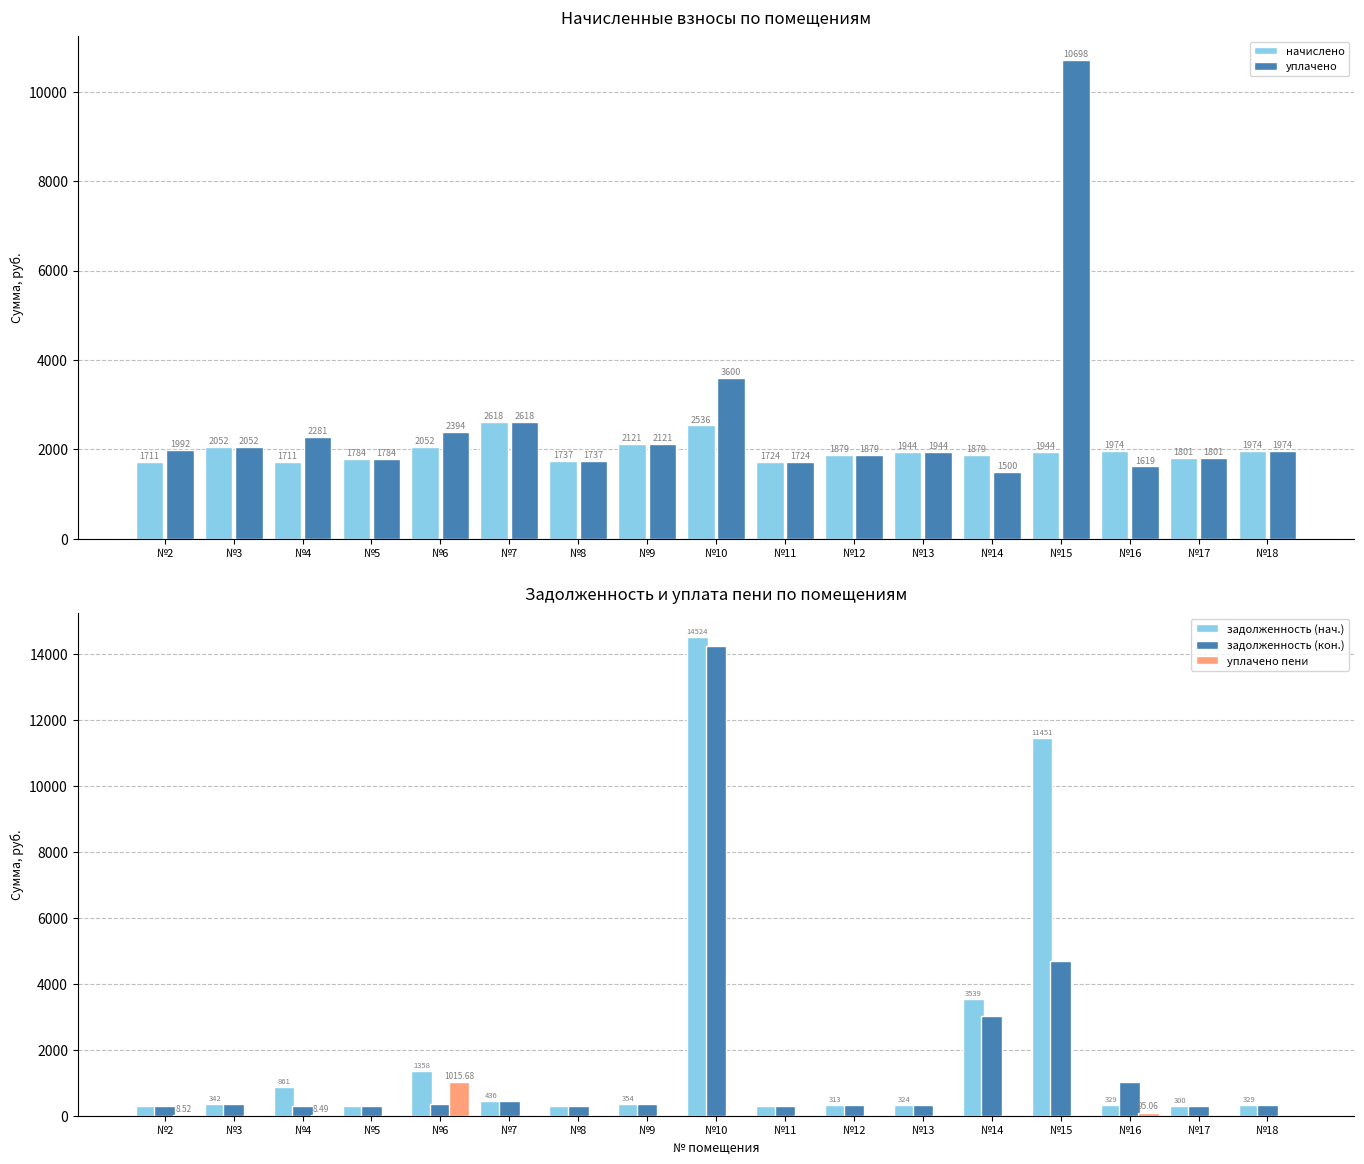

Which series has the widest spread of values?

задолженность (нач.)